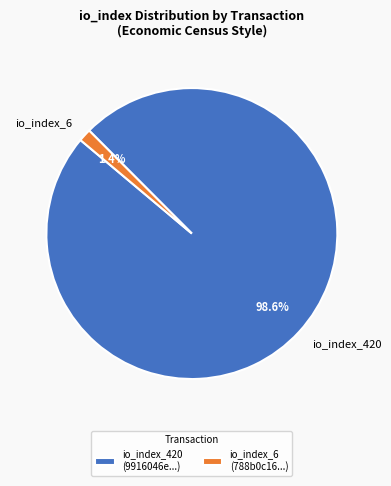

To the nearest percent, what is the difference between the largest and smallest slice percentages?

97%